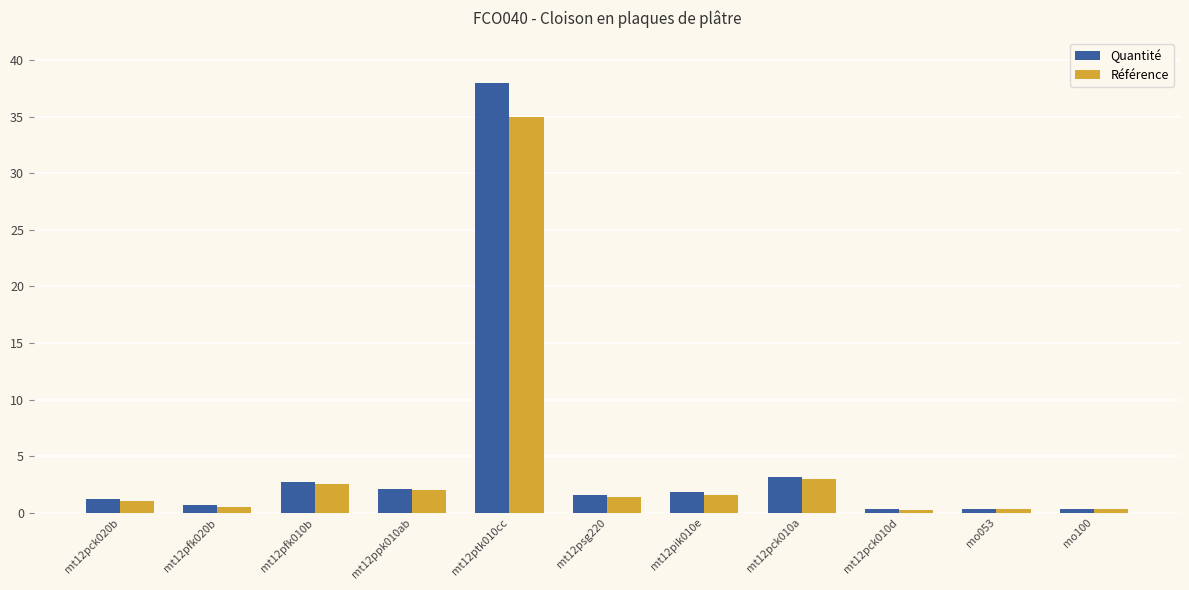

What position from the right is mt12psg220?

6